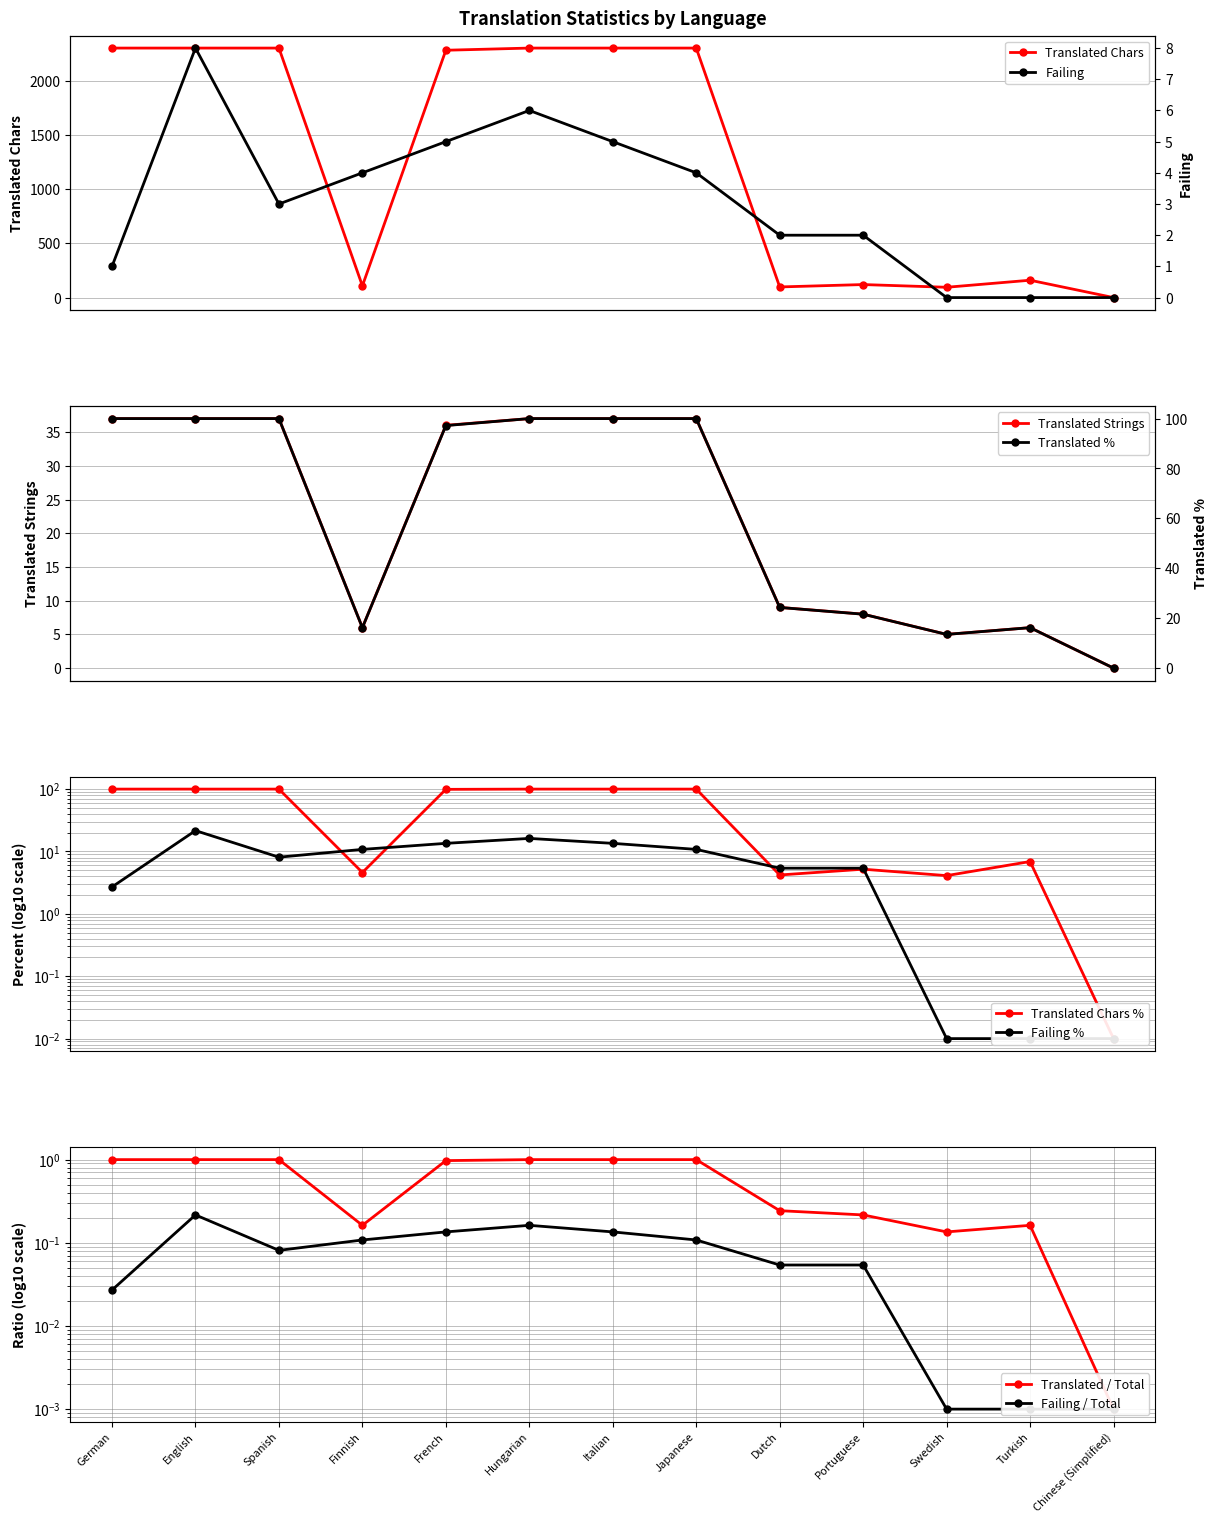

List the labels in order of translated_chars_percent value, largest first.

German, English, Spanish, Hungarian, Italian, Japanese, French, Turkish, Portuguese, Finnish, Dutch, Swedish, Chinese (Simplified)